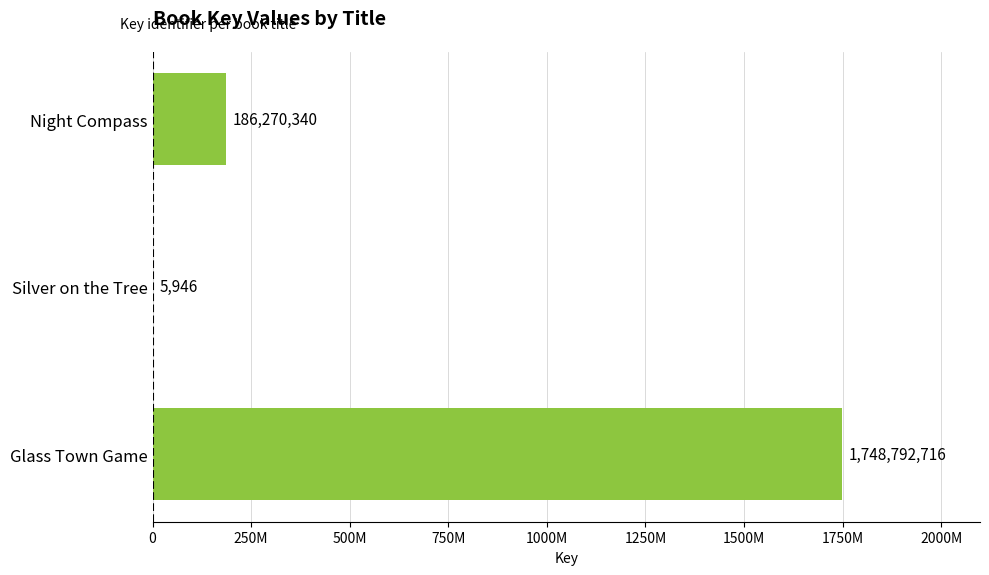

Are the bars horizontal?

Yes